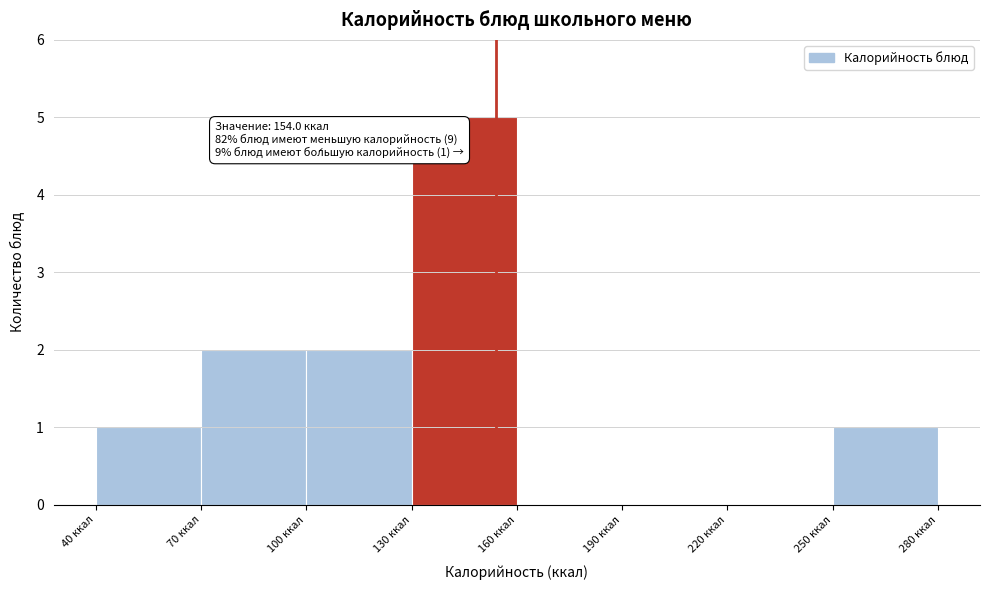

Over which range of the x-axis is the bar tallest?

130 to 160